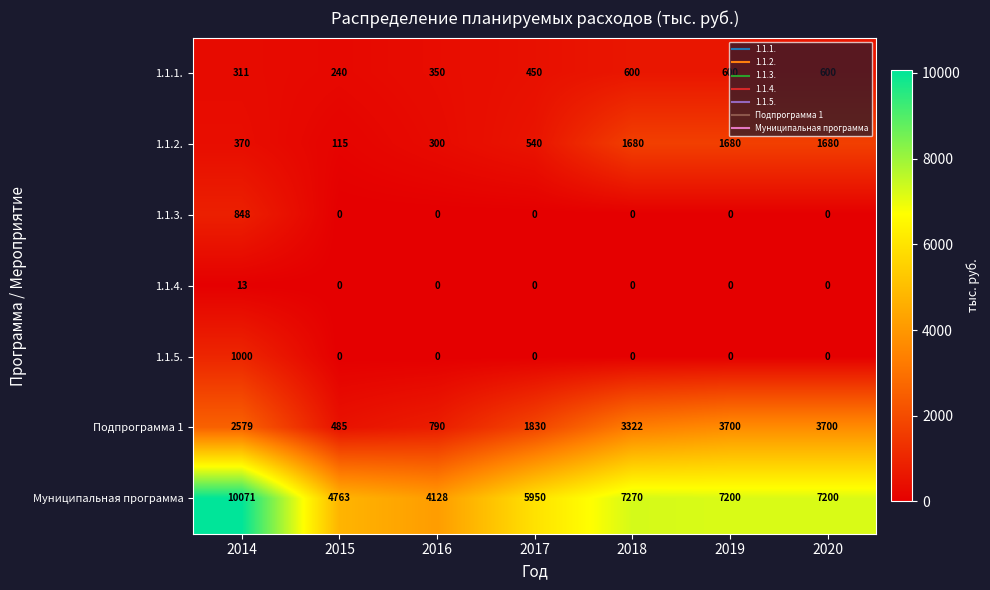

The 1.1.2. series shows 54 at 2015. True or false?

False